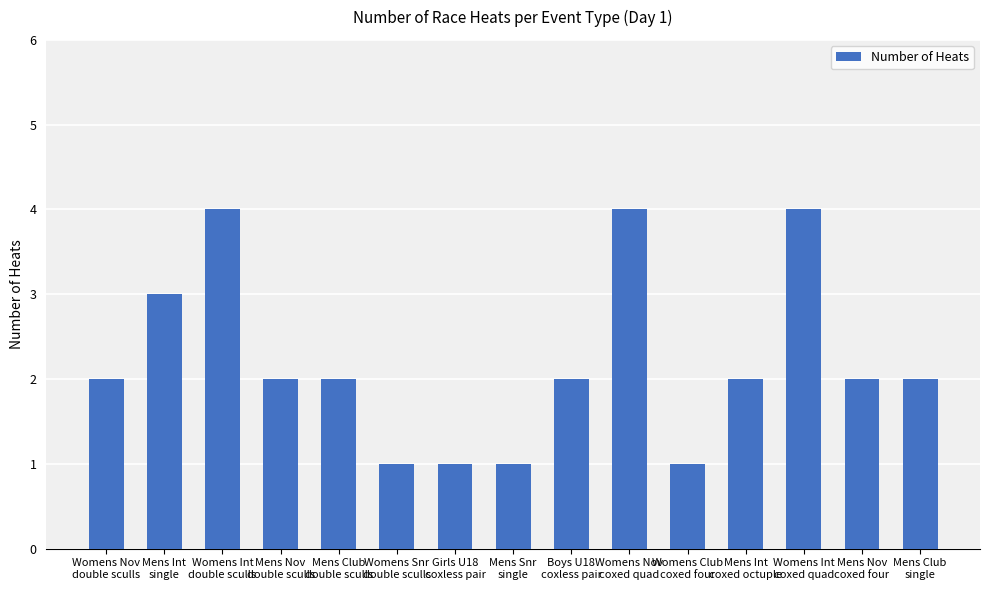

Reading left to right, what are all the values shown in this chart?

Womens Nov
double sculls=2	Mens Int
single=3	Womens Int
double sculls=4	Mens Nov
double sculls=2	Mens Club
double sculls=2	Womens Snr
double sculls=1	Girls U18
coxless pair=1	Mens Snr
single=1	Boys U18
coxless pair=2	Womens Nov
coxed quad=4	Womens Club
coxed four=1	Mens Int
coxed octuple=2	Womens Int
coxed quad=4	Mens Nov
coxed four=2	Mens Club
single=2